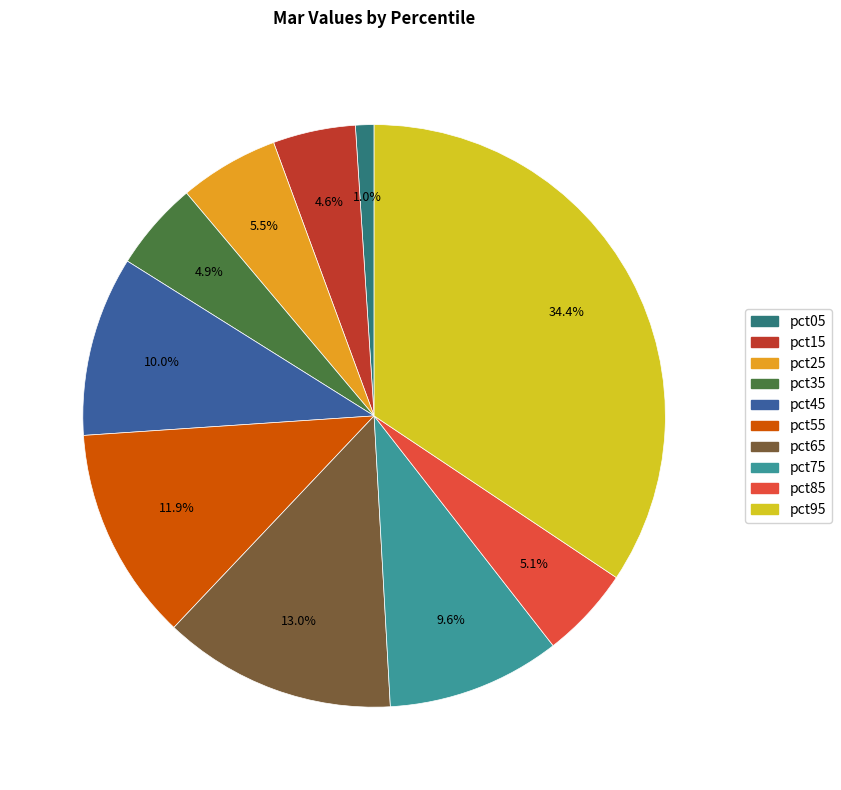

To the nearest percent, what percentage of the pie is pct65?

13%